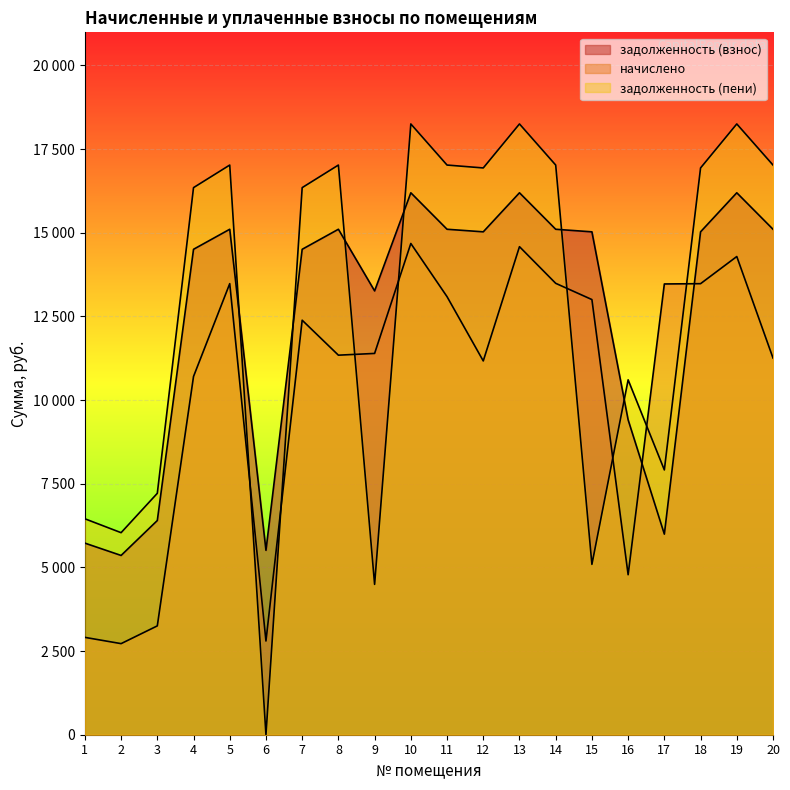

In задолженность (пени), how many points are lower than both neighbors (excluding endpoints)?

6